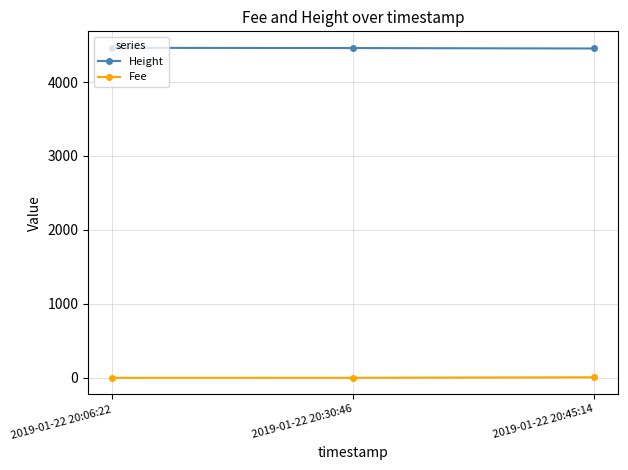

Which series has the largest total across all categories?

Height